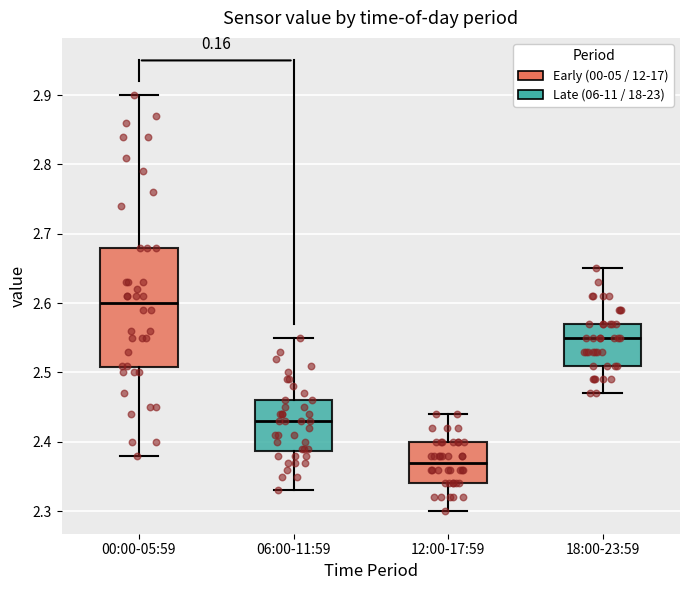

Where is the upper edge of the box for 00:00-05:59 on the y-axis? The values are not printed on the chart, so give them approximately, as read against the axis.

2.68